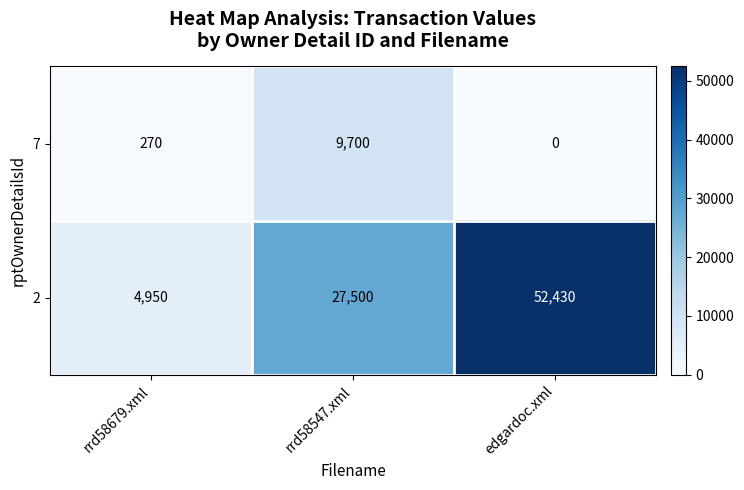

Reading left to right, transcribe all the data shown in this chart.

7: 270	9700	0
2: 4950	27500	52430